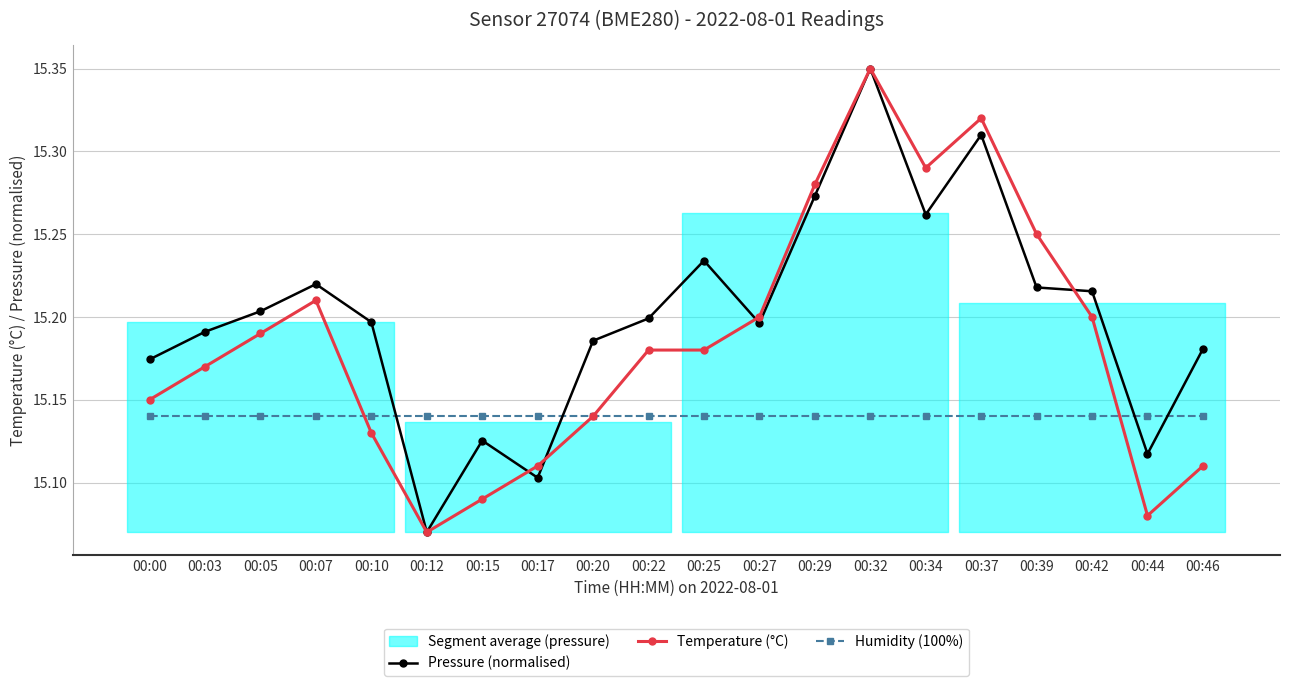

The value of Humidity (100%) at 00:20 is 20.7. True or false?

False